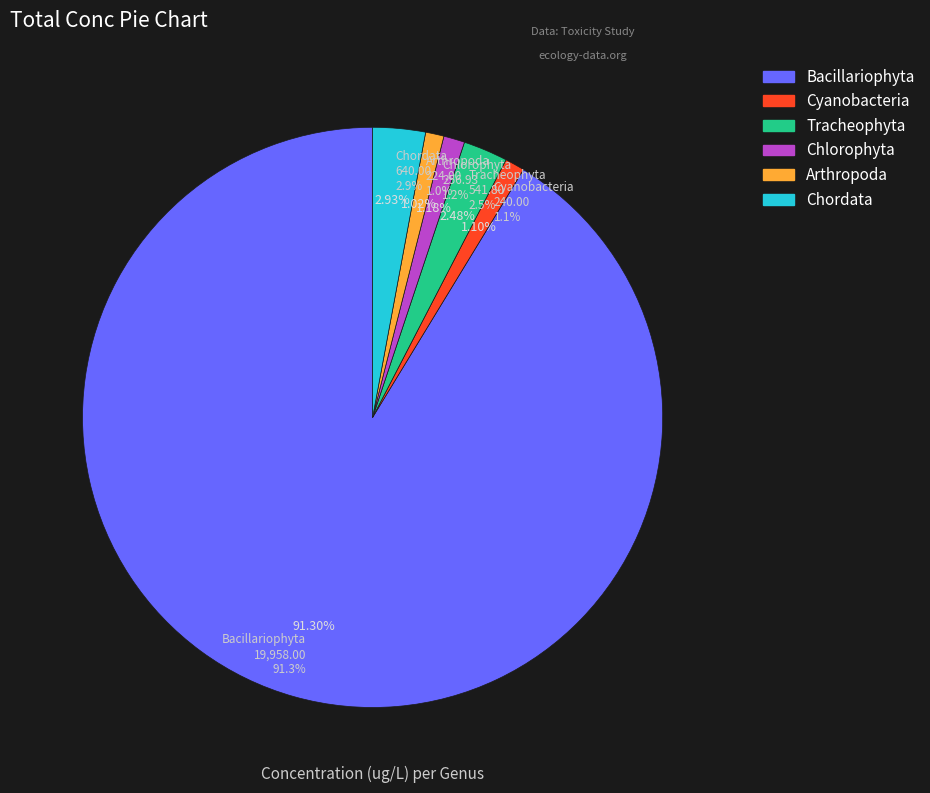

Is there a majority slice in this chart?

No